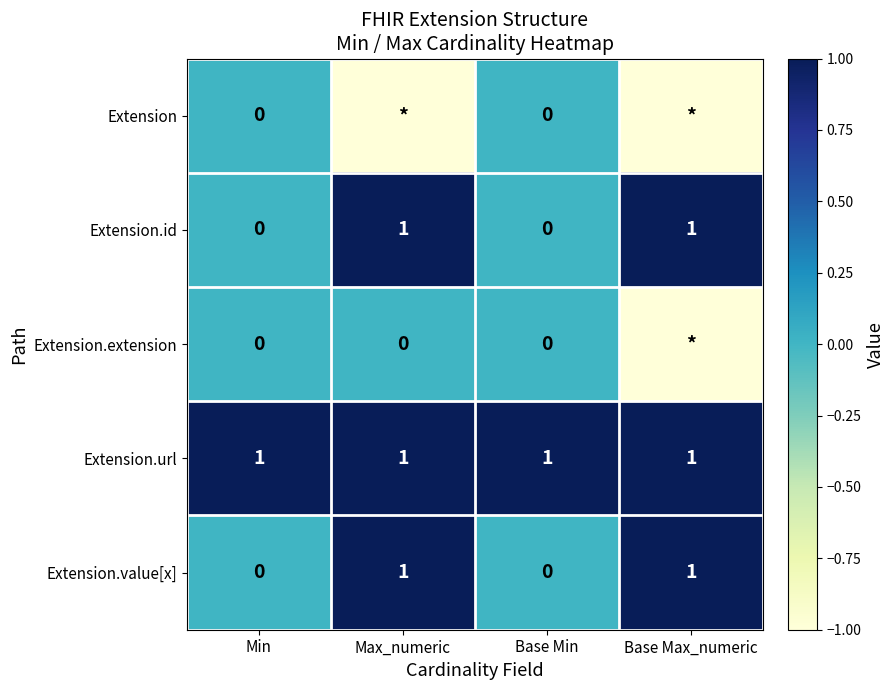

The Extension.id series shows 2 at Base Max_numeric. True or false?

False